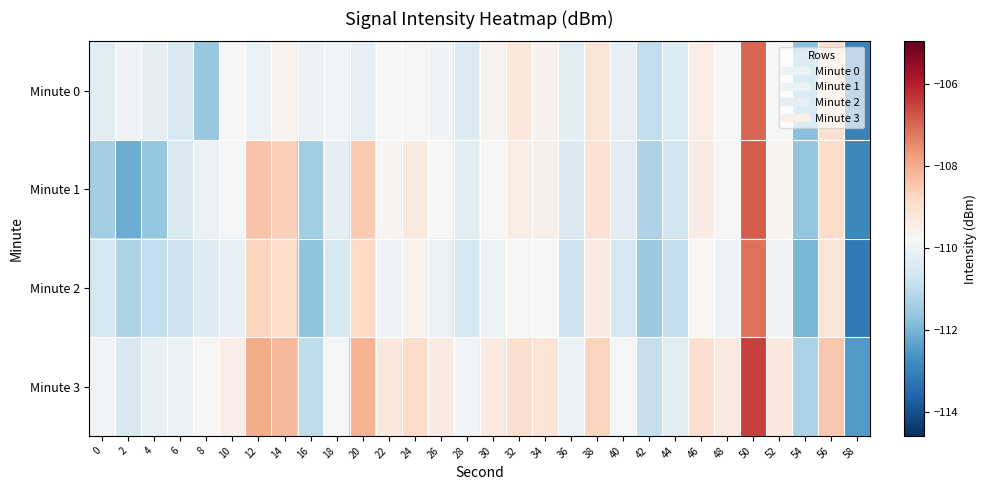

What is the difference between the highest and lowest values at 12?

2.1